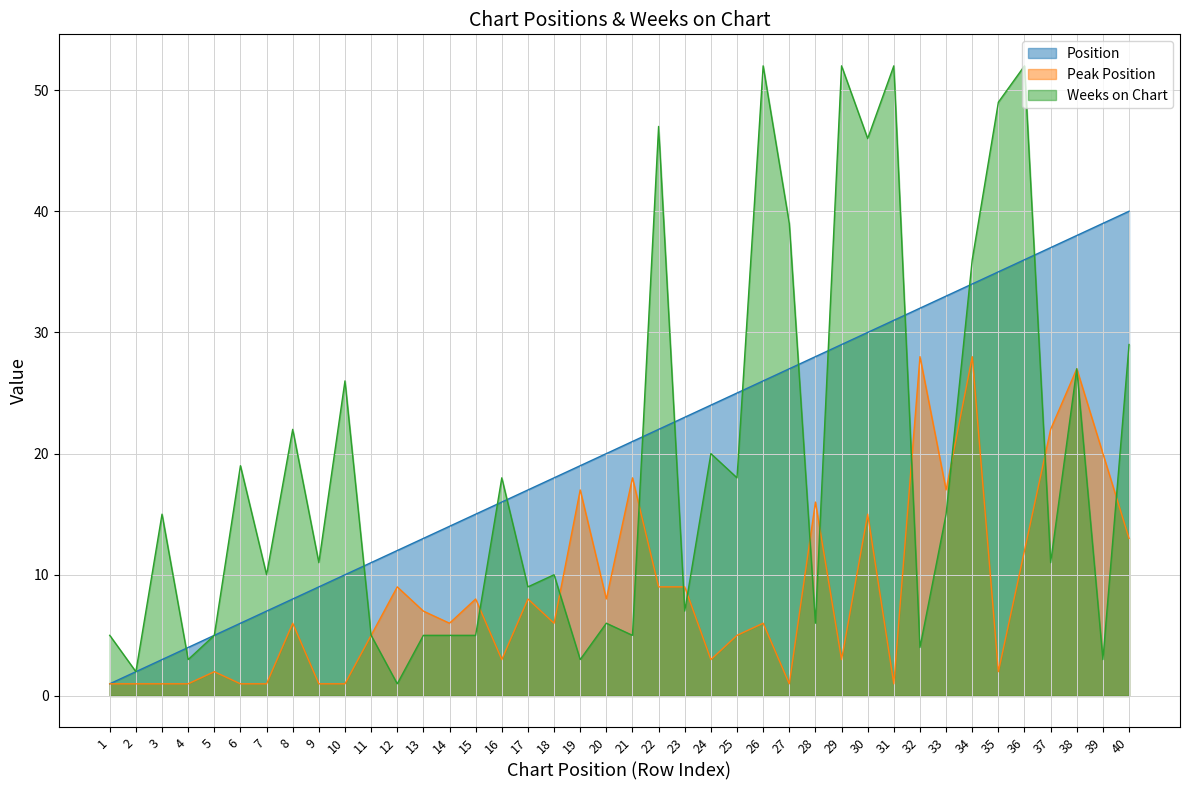

The value of Position at 14 is 3. True or false?

False